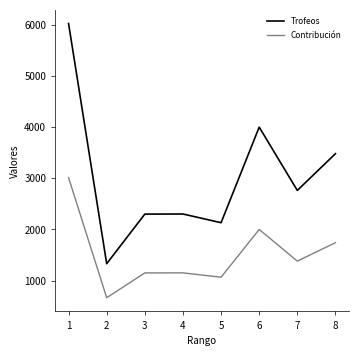

Rank the series by their maximum value, from lowest to highest.

Contribución, Trofeos